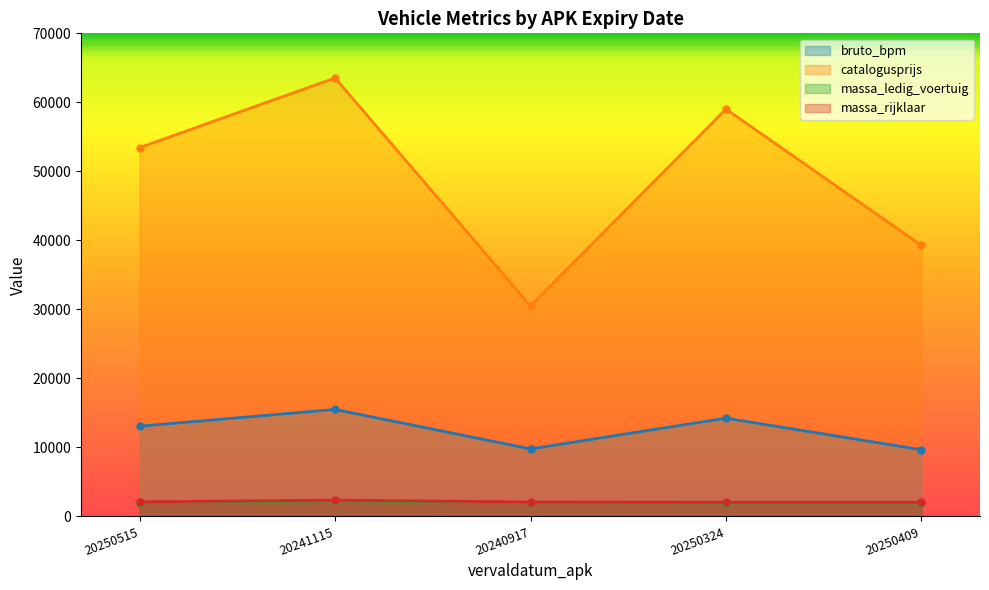

Does the chart have visible grid lines?

No